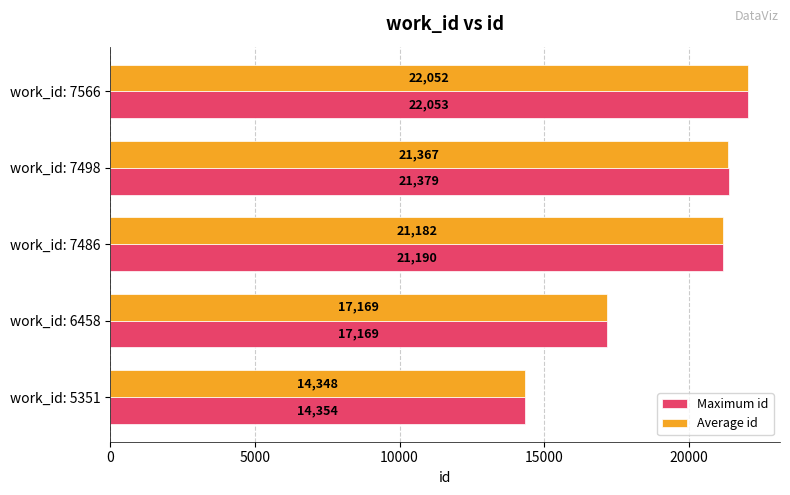

Where is Average id nearest to the value 18200?

work_id: 6458